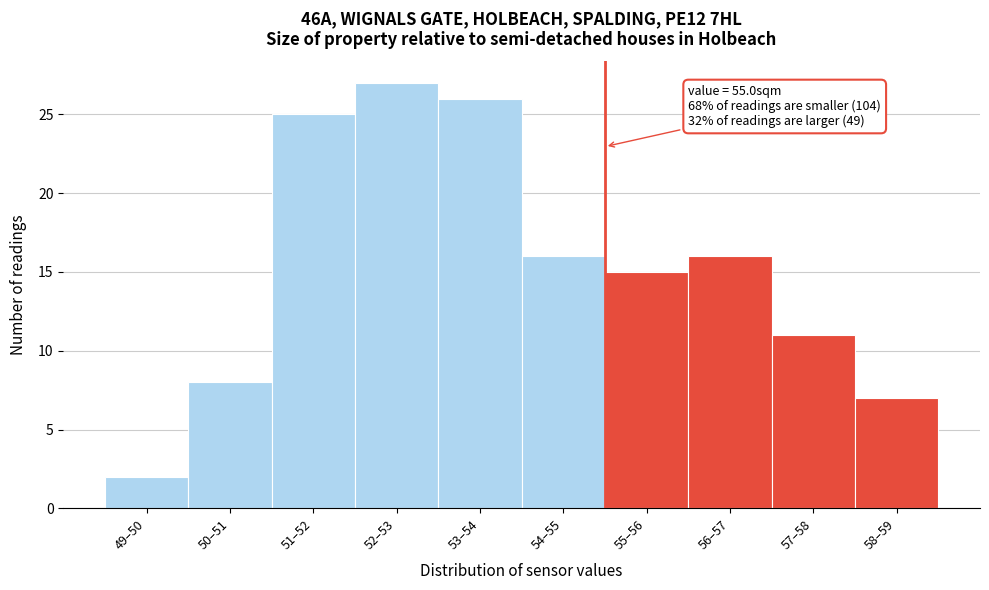

Reading right to left, extract all data points from this chart.

58–59=7	57–58=11	56–57=16	55–56=15	54–55=16	53–54=26	52–53=27	51–52=25	50–51=8	49–50=2